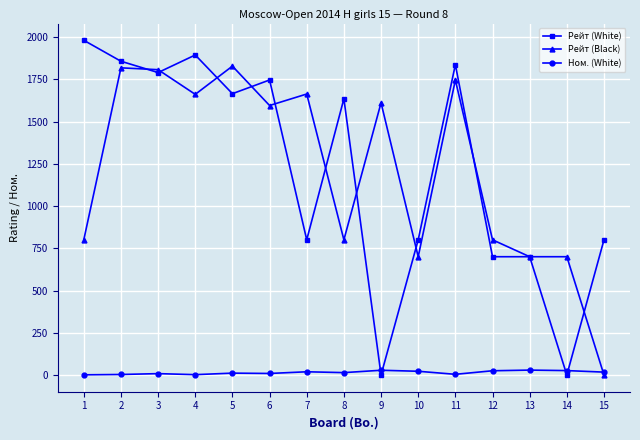

Which series has the largest range (max minus min)?

Рейт (White)